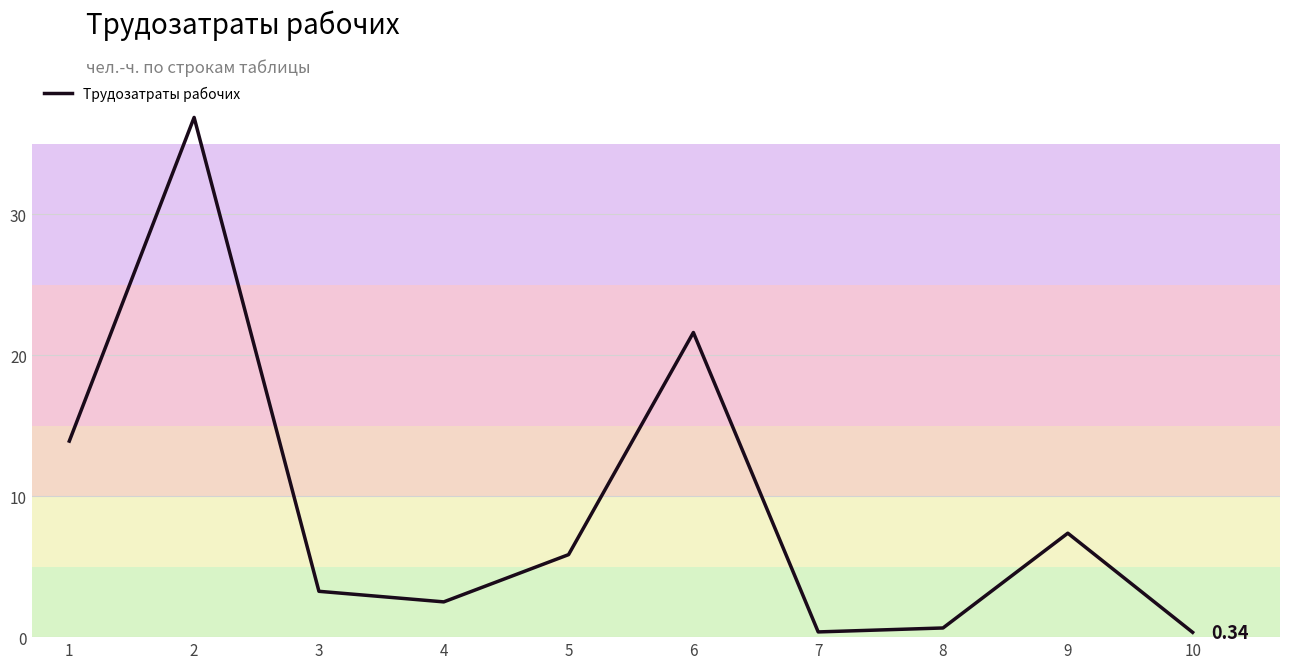

What is the difference between the maximum and minimum values?

36.5